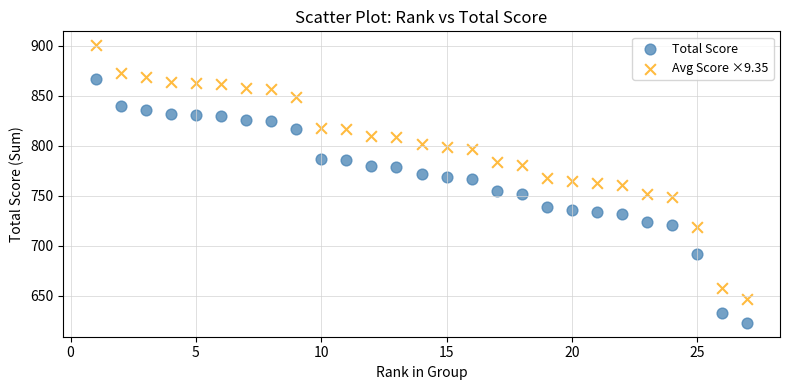

Which series contains the lowest Y value?

Total Score